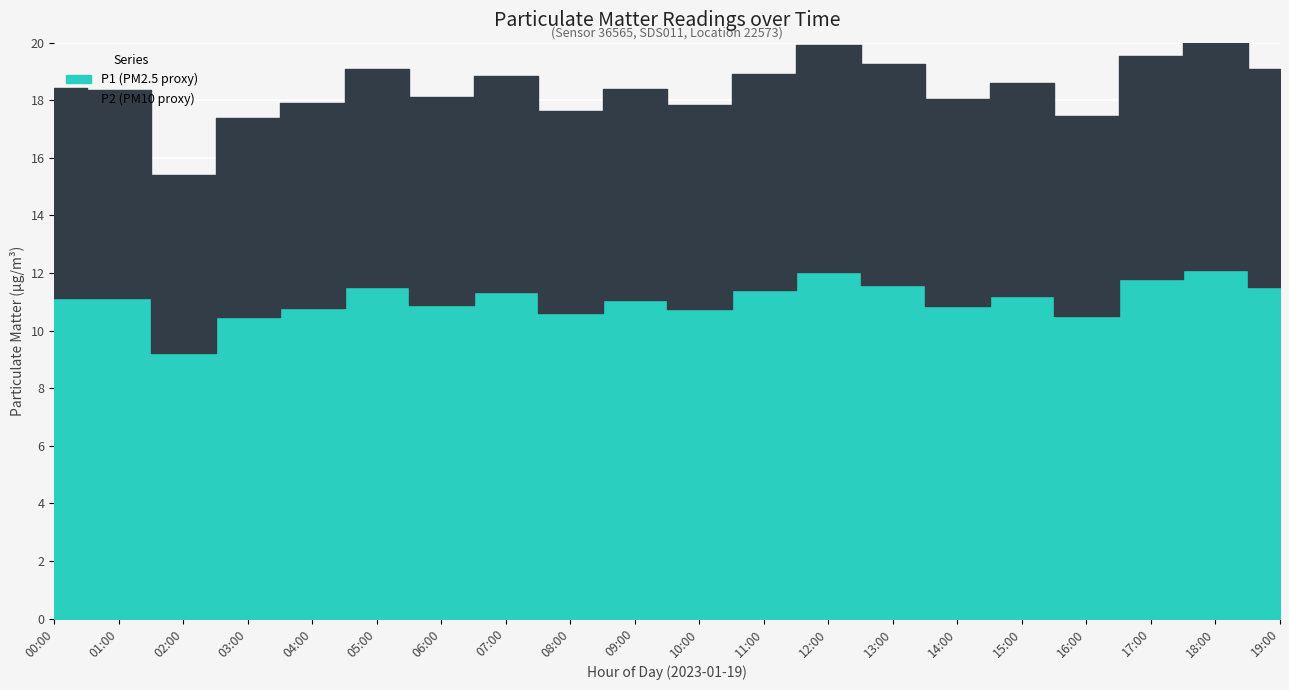

True or false: P2 and P1 intersect in this chart.

False